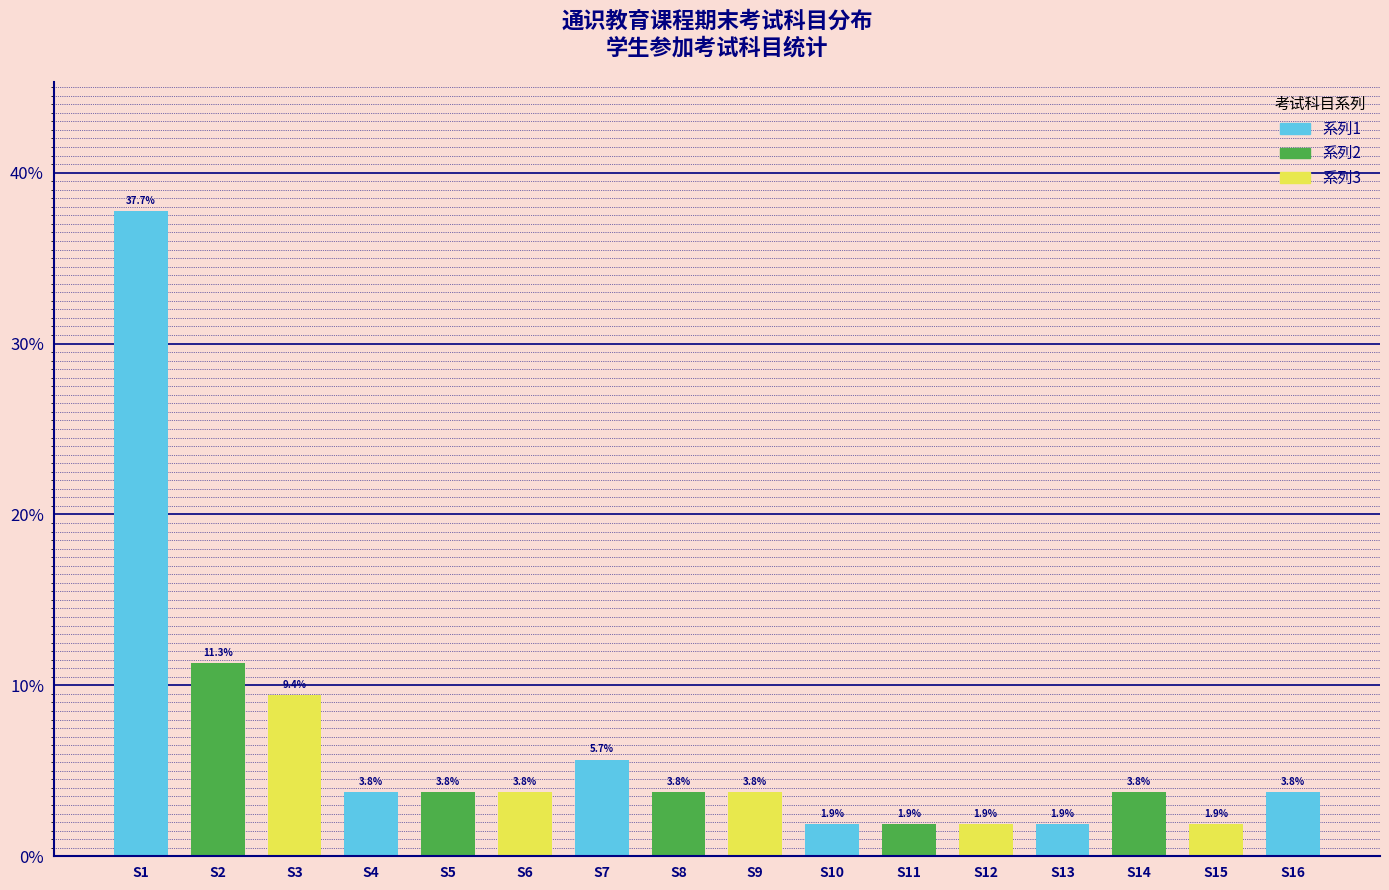

Reading left to right, what are all the values shown in this chart?

S1=37.7	S2=11.3	S3=9.4	S4=3.8	S5=3.8	S6=3.8	S7=5.7	S8=3.8	S9=3.8	S10=1.9	S11=1.9	S12=1.9	S13=1.9	S14=3.8	S15=1.9	S16=3.8